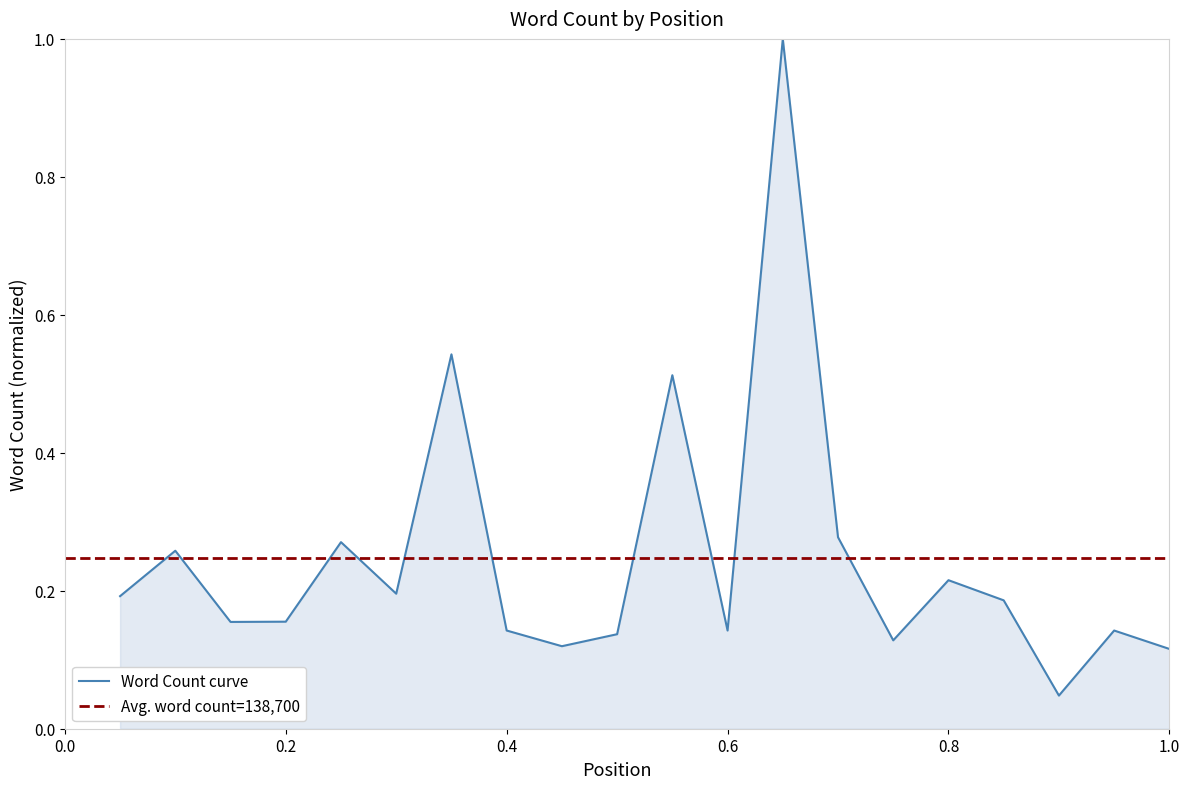

What is the sum of all values?

4.9